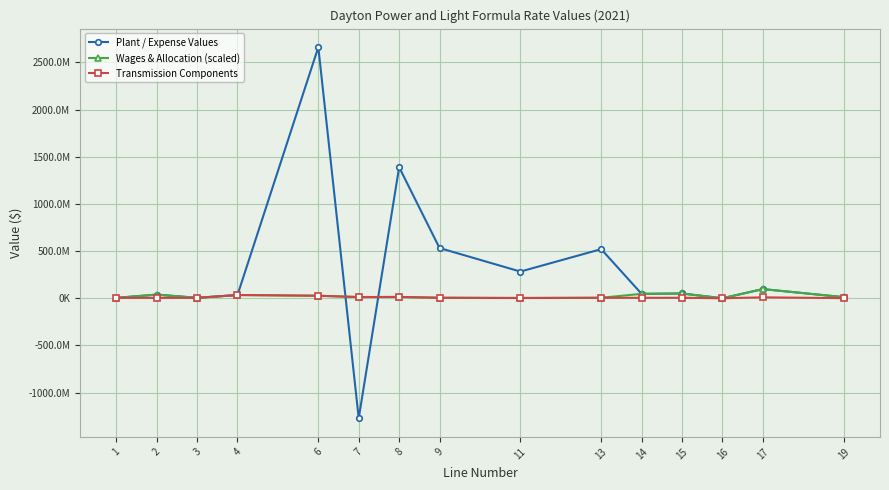

What are all the series names shown in the legend?

Plant / Expense Values, Wages & Allocation (scaled), Transmission Components